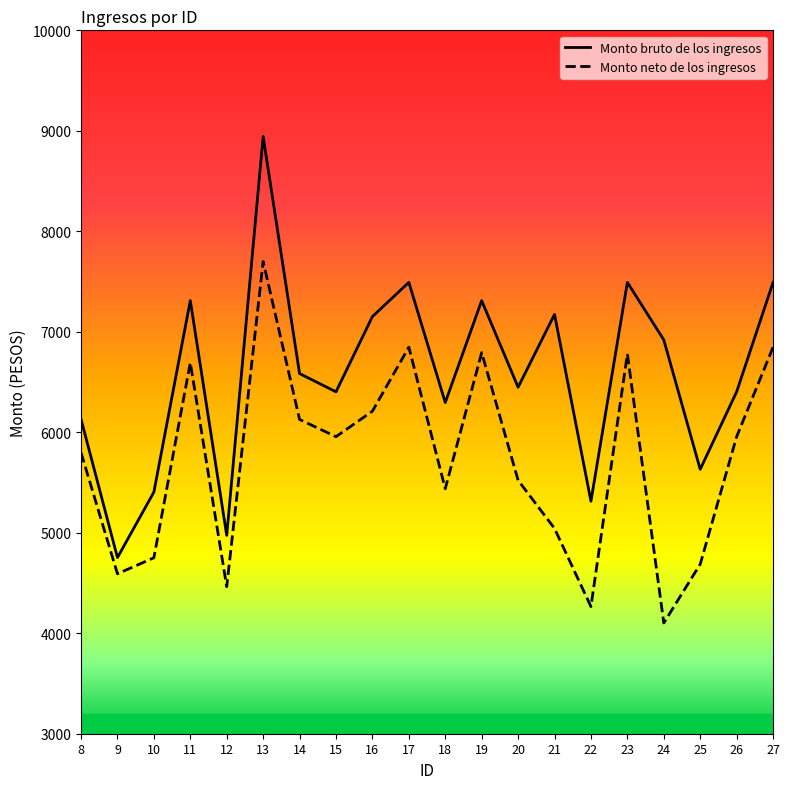

Is the value of Monto bruto de los ingresos at 14 greater than the value of Monto neto de los ingresos at 23?

No